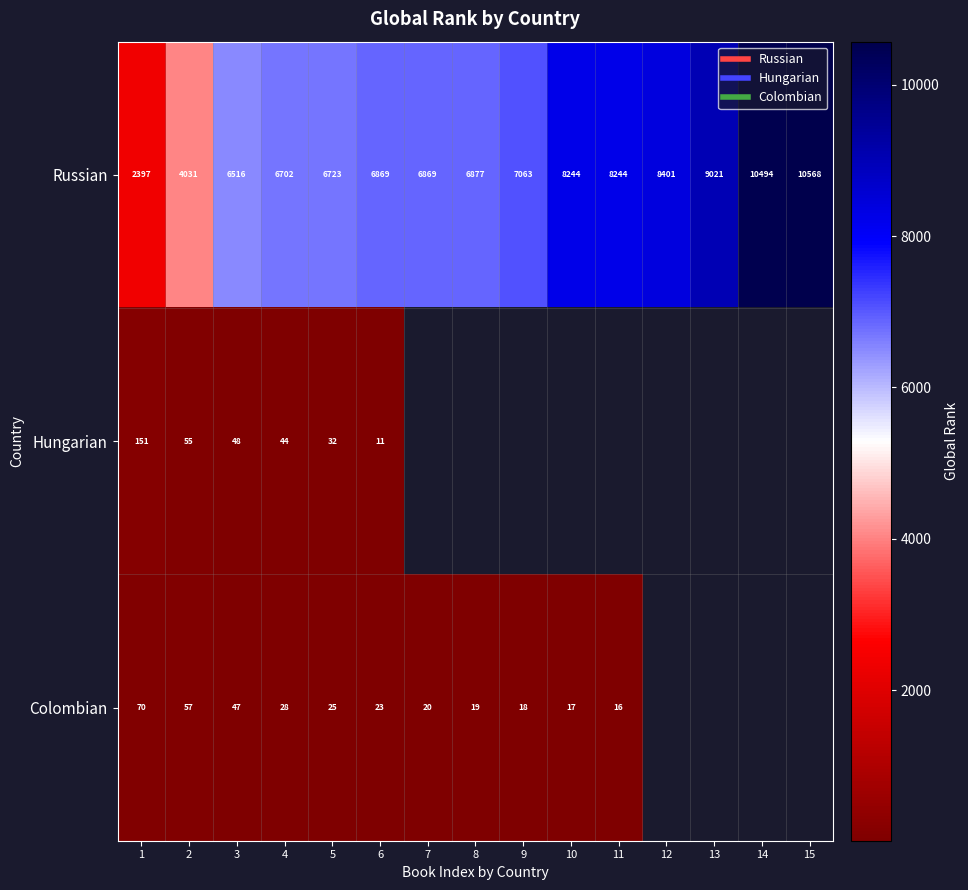

Rank the series at 6 from highest to lowest value.

Russian, Colombian, Hungarian